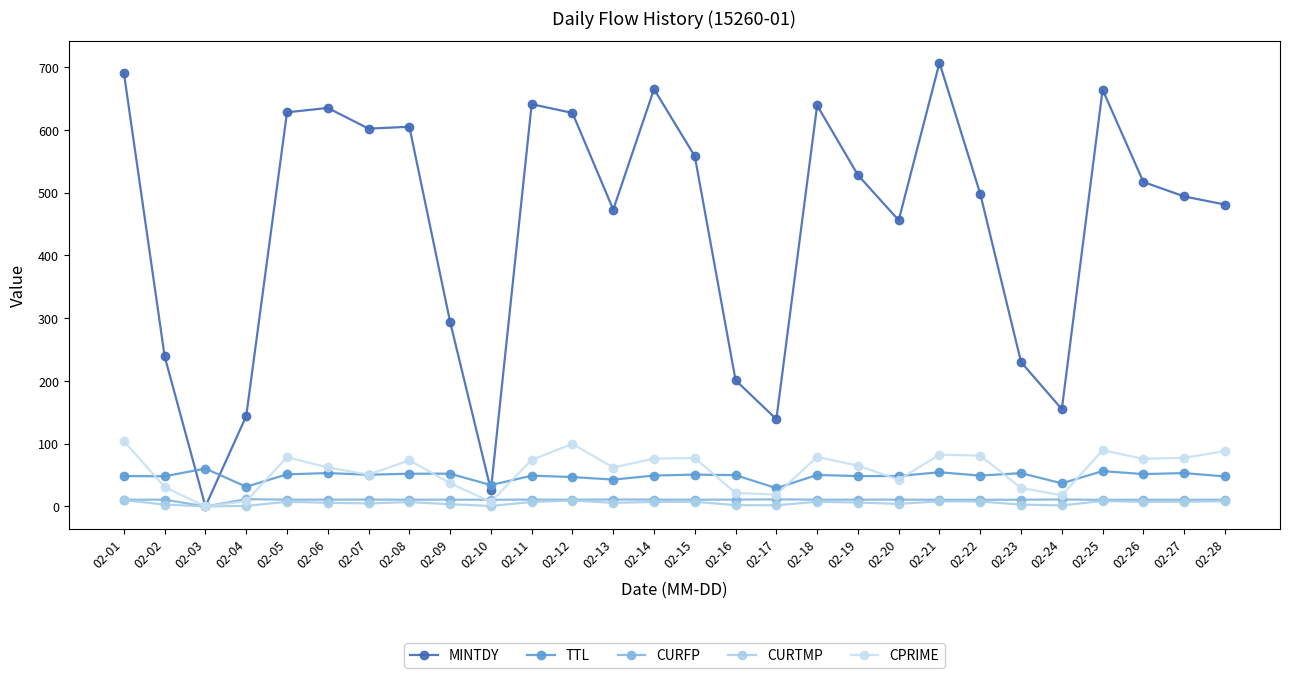

How many lines are shown in the chart?

5